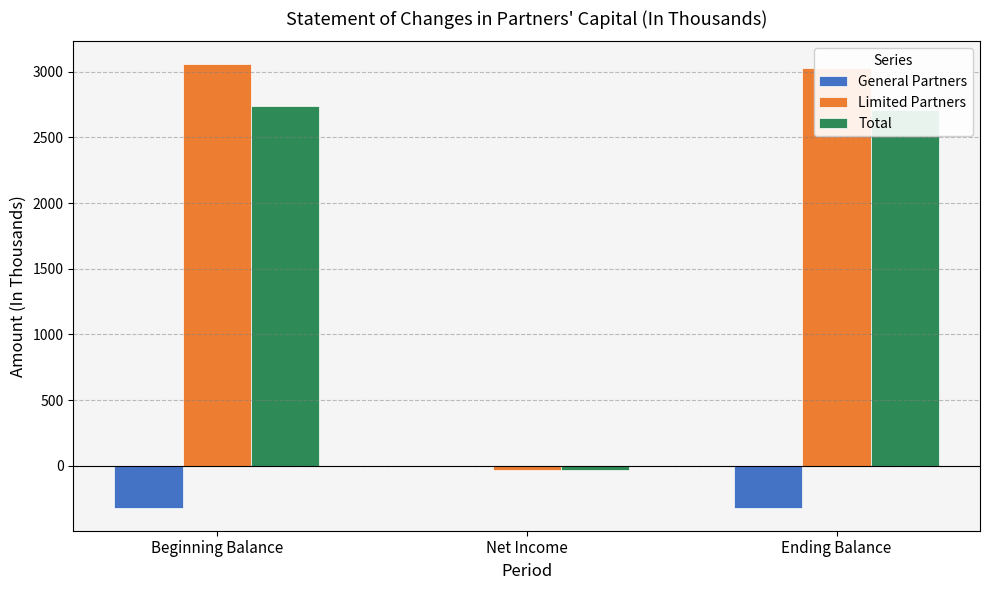

Reading left to right, extract all data points from this chart.

General Partners: -324	0	-324
Limited Partners: 3061	-31	3030
Total: 2737	-31	2706